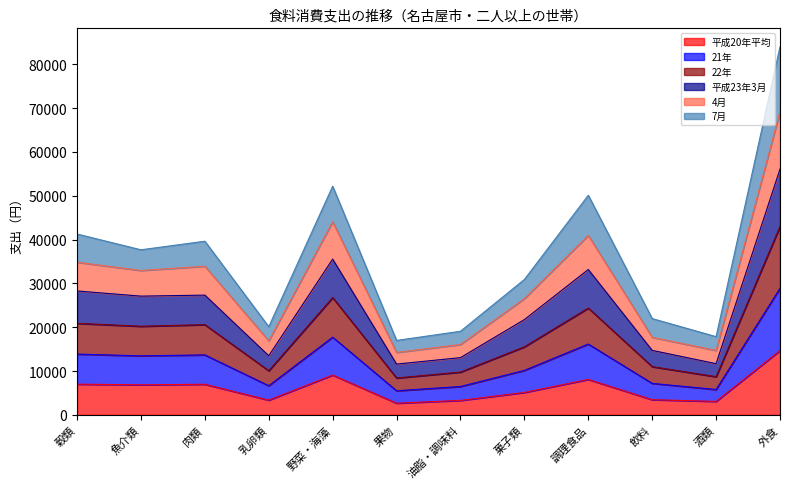

What is the spread (max minus min) of values at 穀類?

34240